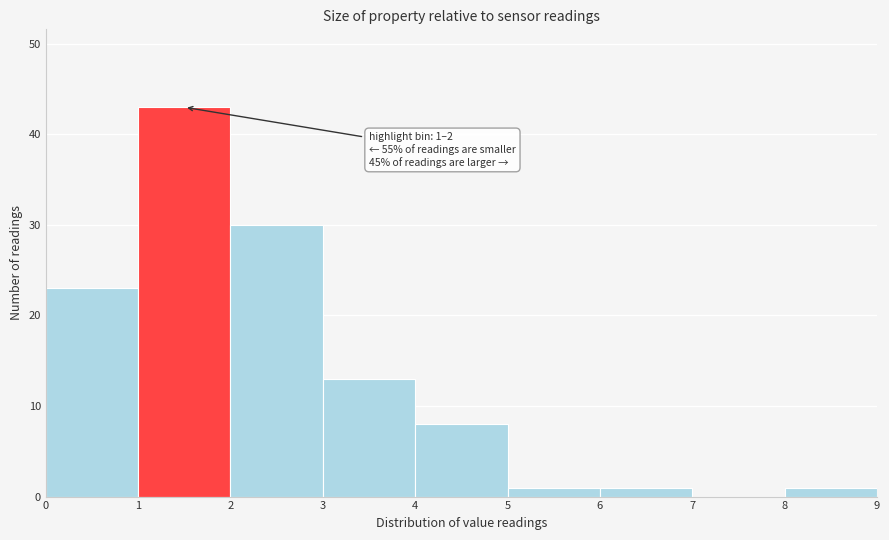

Which range on the x-axis has the tallest bar?

1 to 2